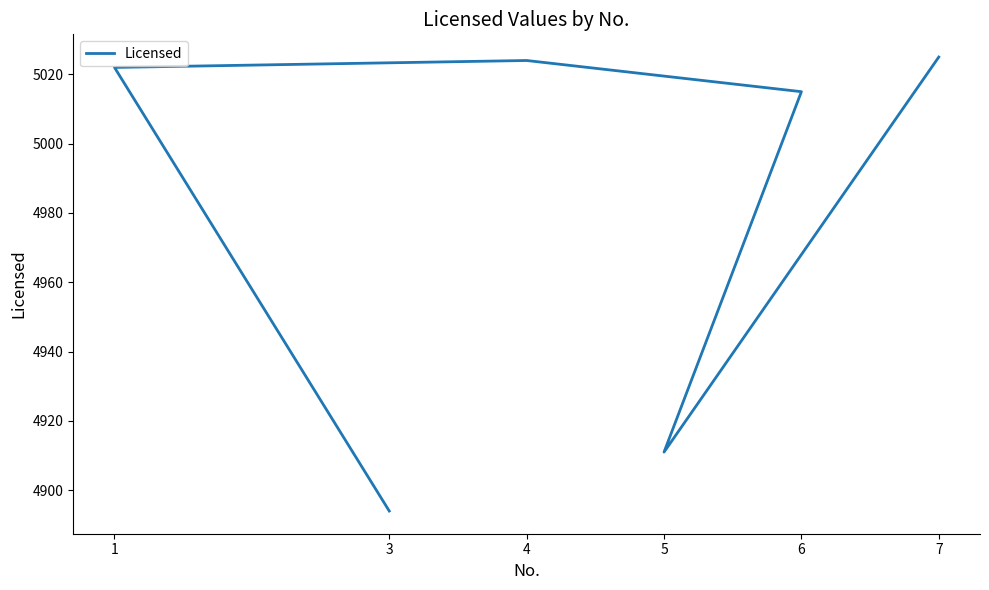

At which label is the value closest to 4959?

5